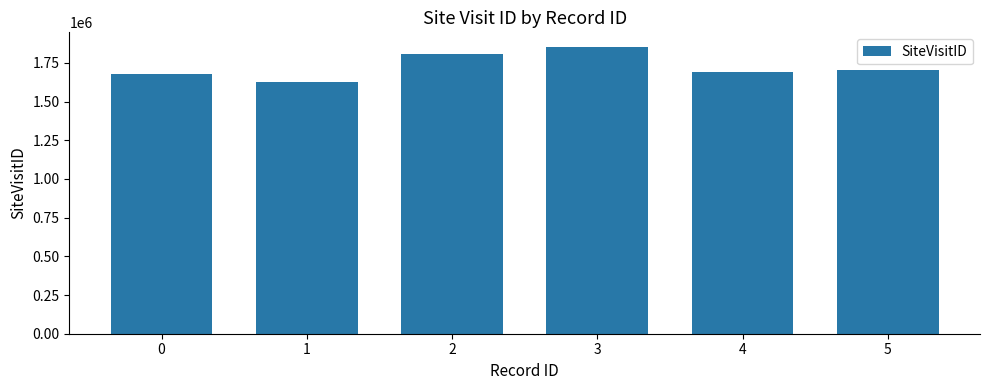

Between 4 and 2, which is larger?

2